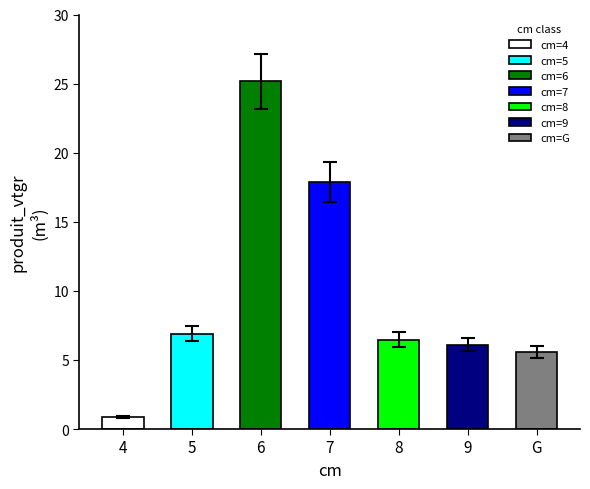

Approximately how many times larger is the value at G compared to 9?

0.9